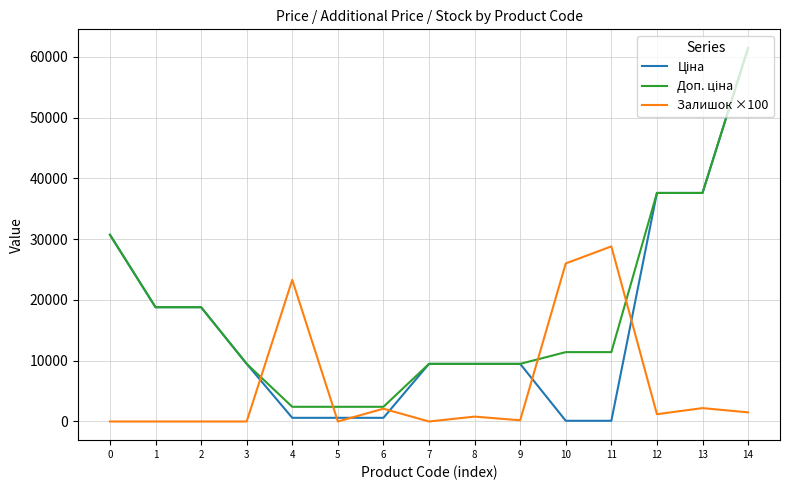

What is the maximum value shown in the chart?

61434.3